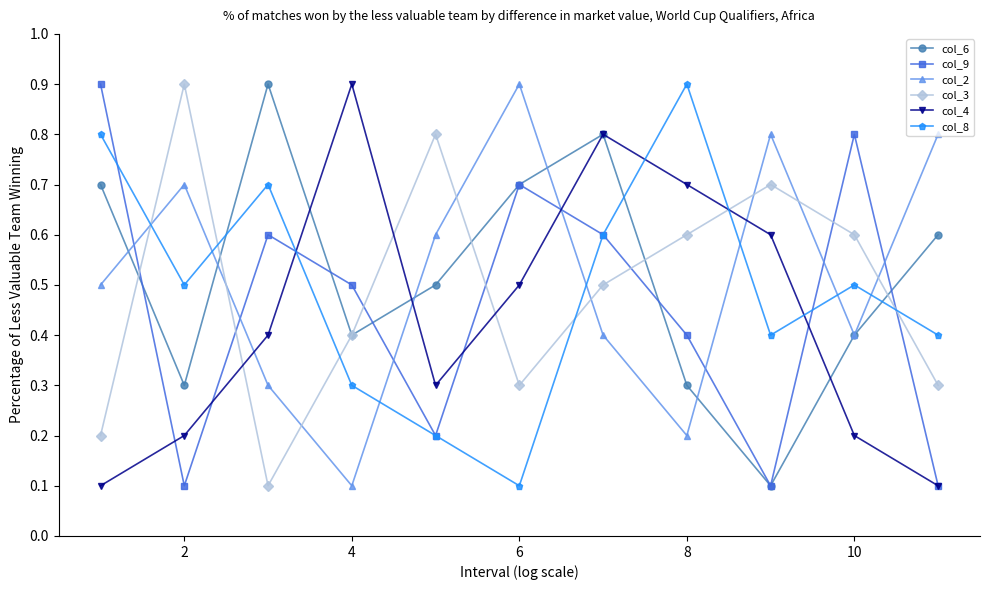

After their last crossing, which series has the higher values: col_4 or col_3?

col_3